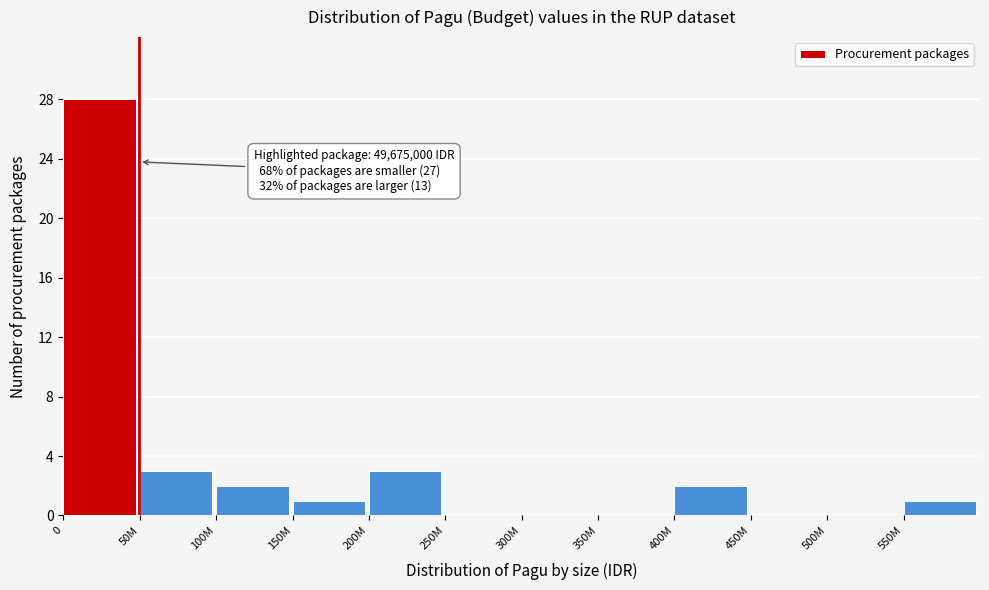

Reading left to right, what are all the values shown in this chart?

0=28	50M=3	100M=2	150M=1	200M=3	250M=0	300M=0	350M=0	400M=2	450M=0	500M=0	550M=1